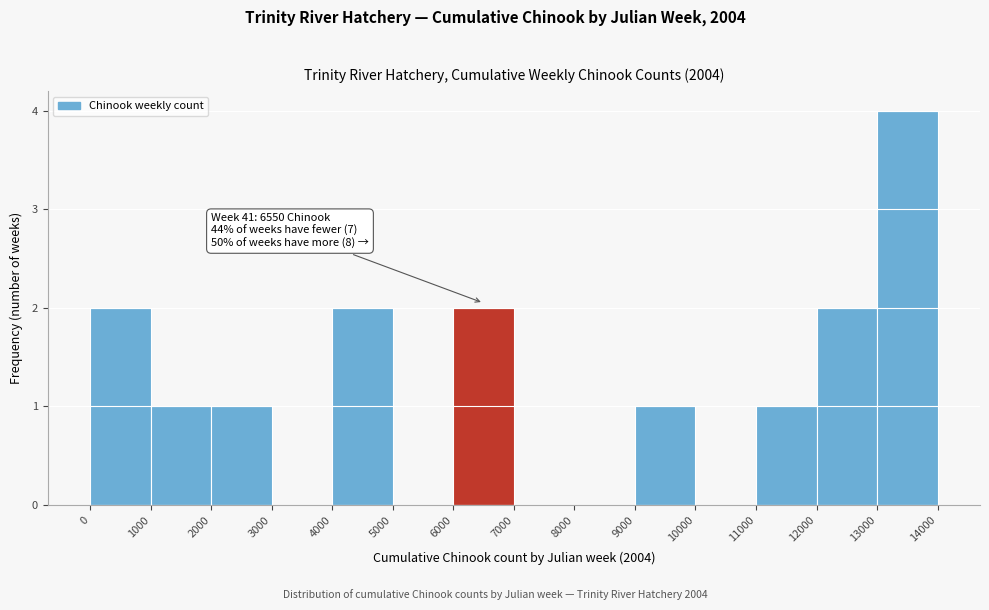

Over which range of the x-axis is the bar tallest?

13000 to 14000